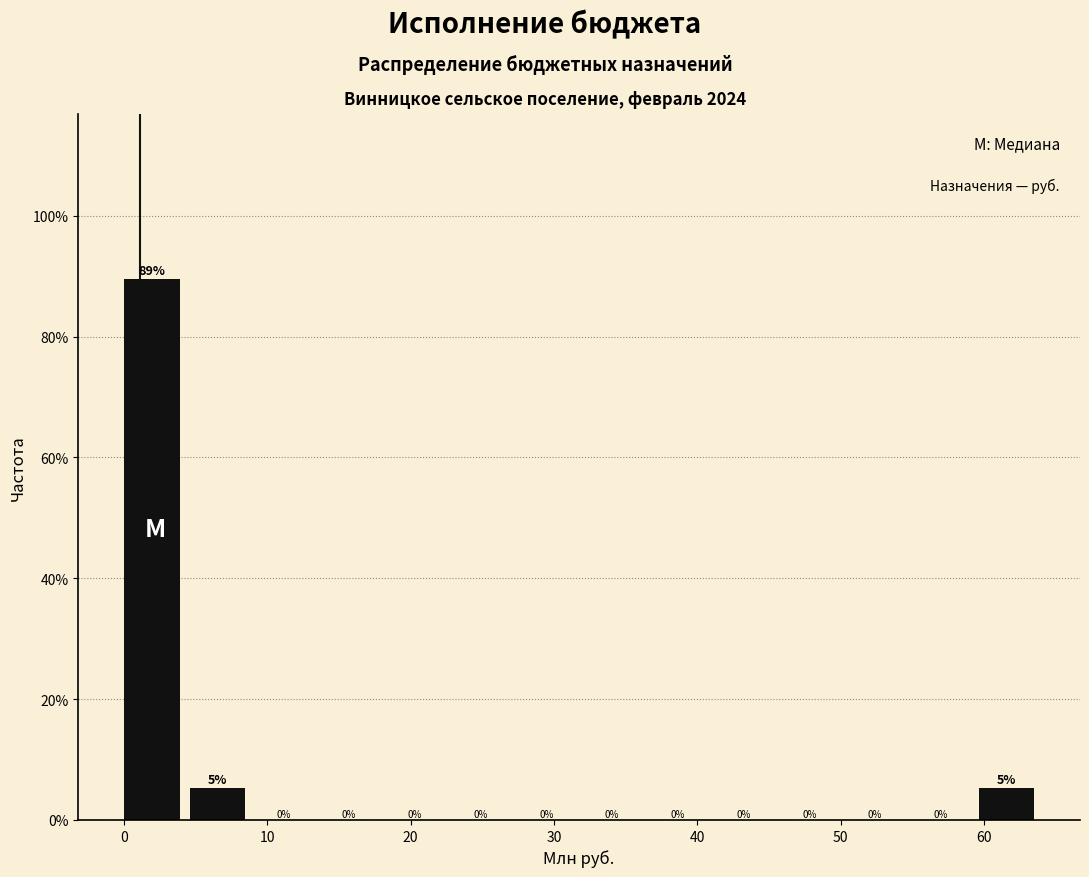

Over which range of the x-axis is the bar tallest?

0 to 5